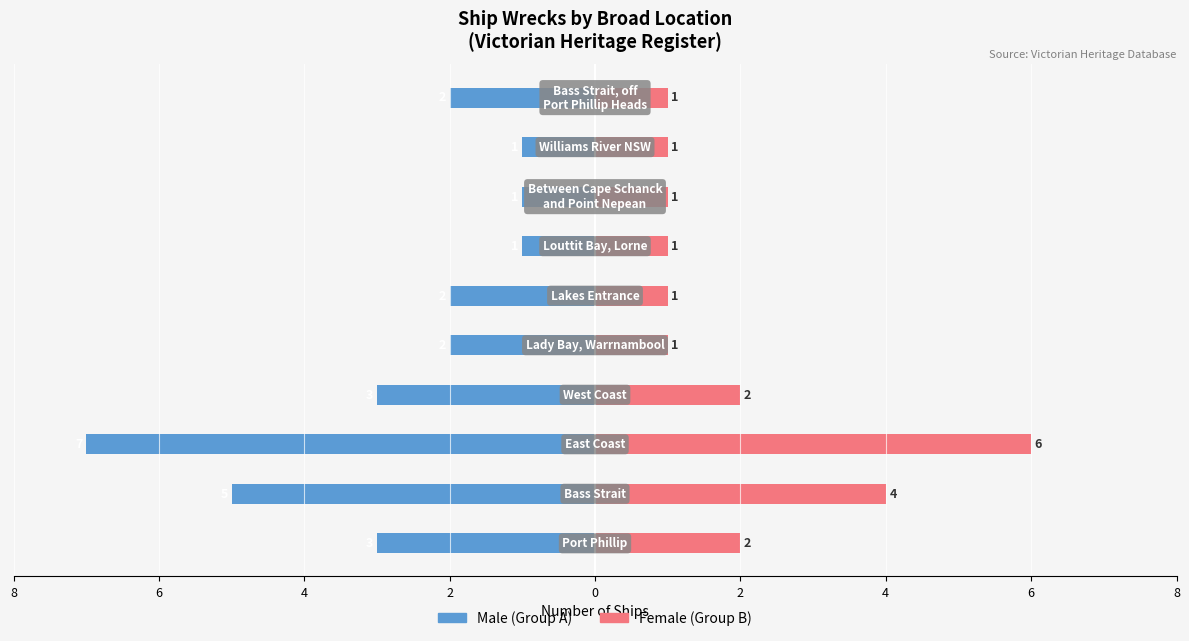

What is the average value of the Female series?

2